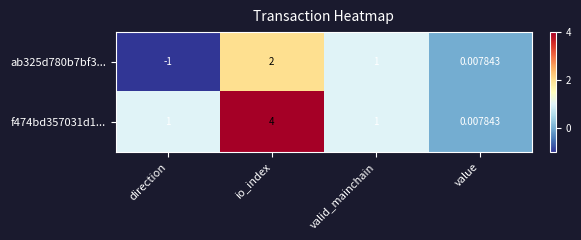

Which category has the lowest value across all series?

direction